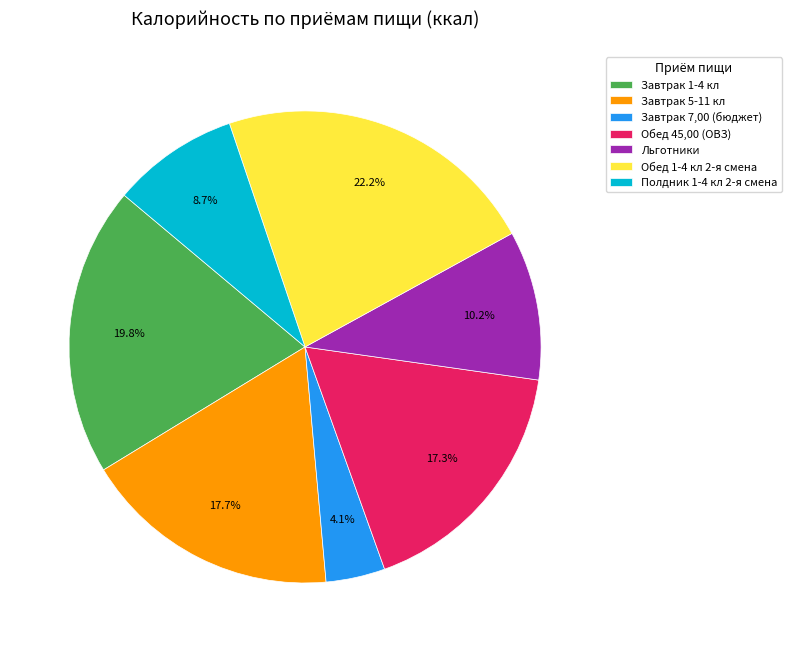

How many slices are in this pie chart?

7